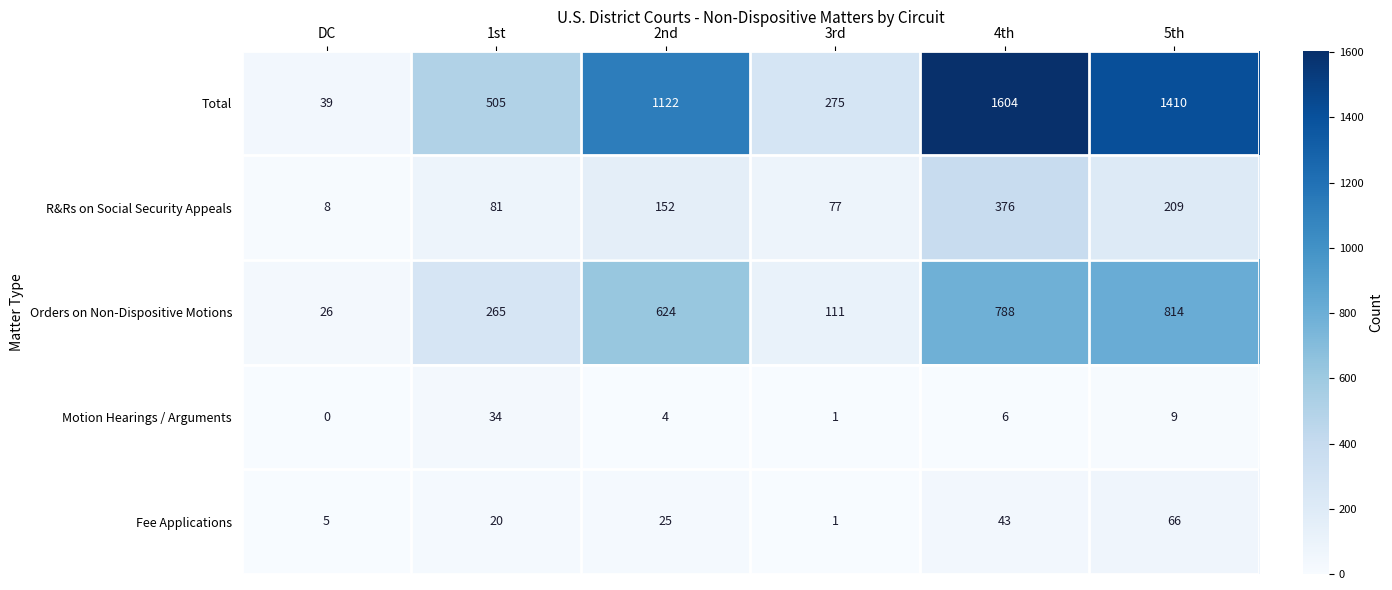

The R&Rs on Social Security Appeals series shows 152 at 2nd. True or false?

True